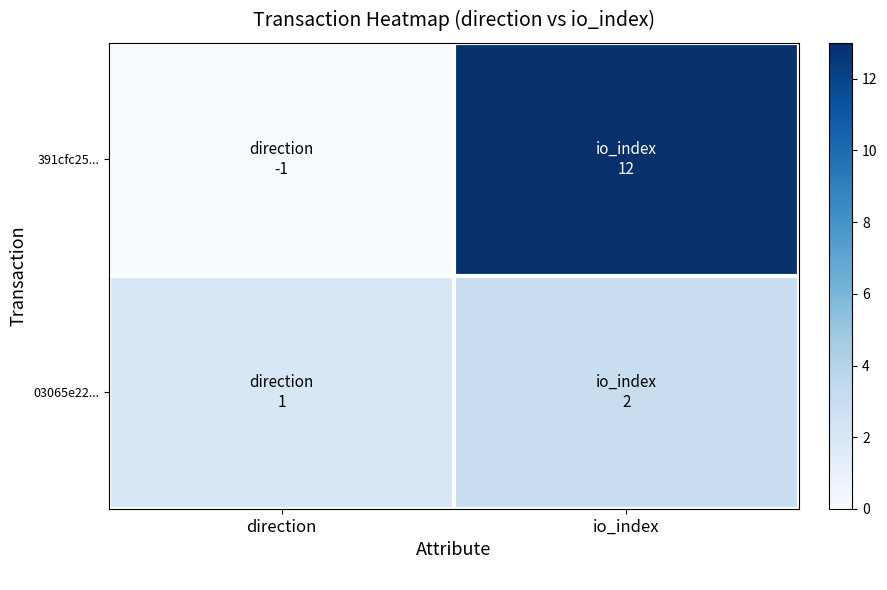

List the series in order of their overall mean, lowest first.

03065e22..., 391cfc25...